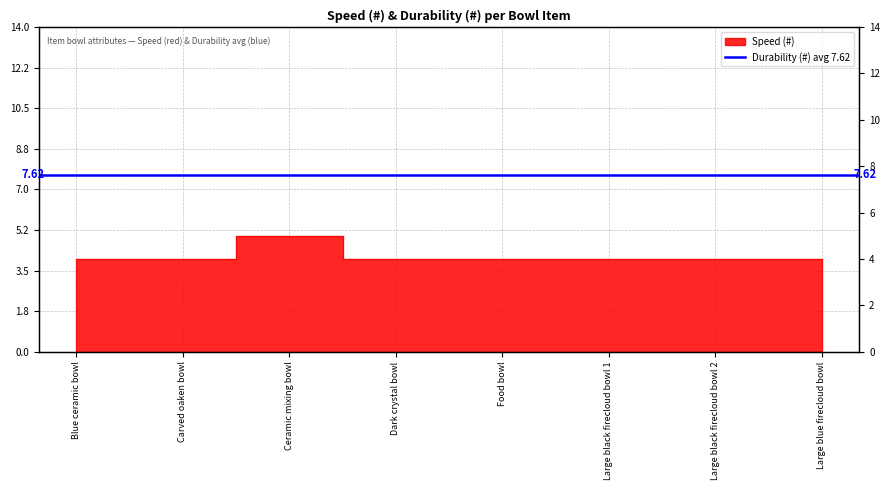

True or false: there are more than 1 points higher than both neighbors.

False